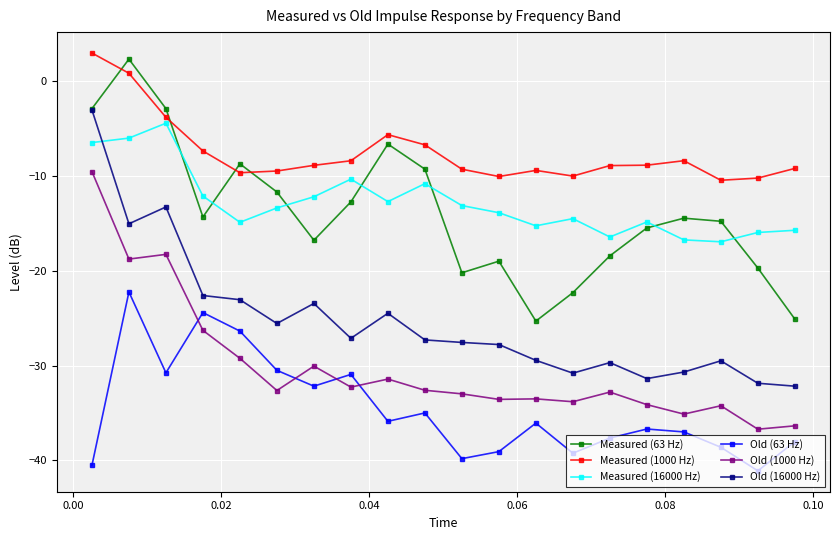

Which series has the widest spread of values?

Old (16000 Hz)